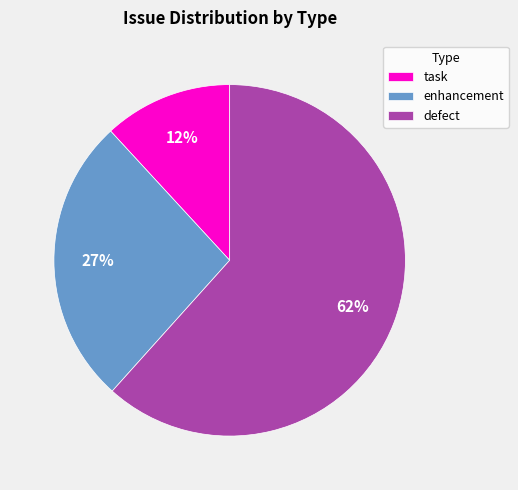

What percentage is the task slice, to the nearest percent?

12%